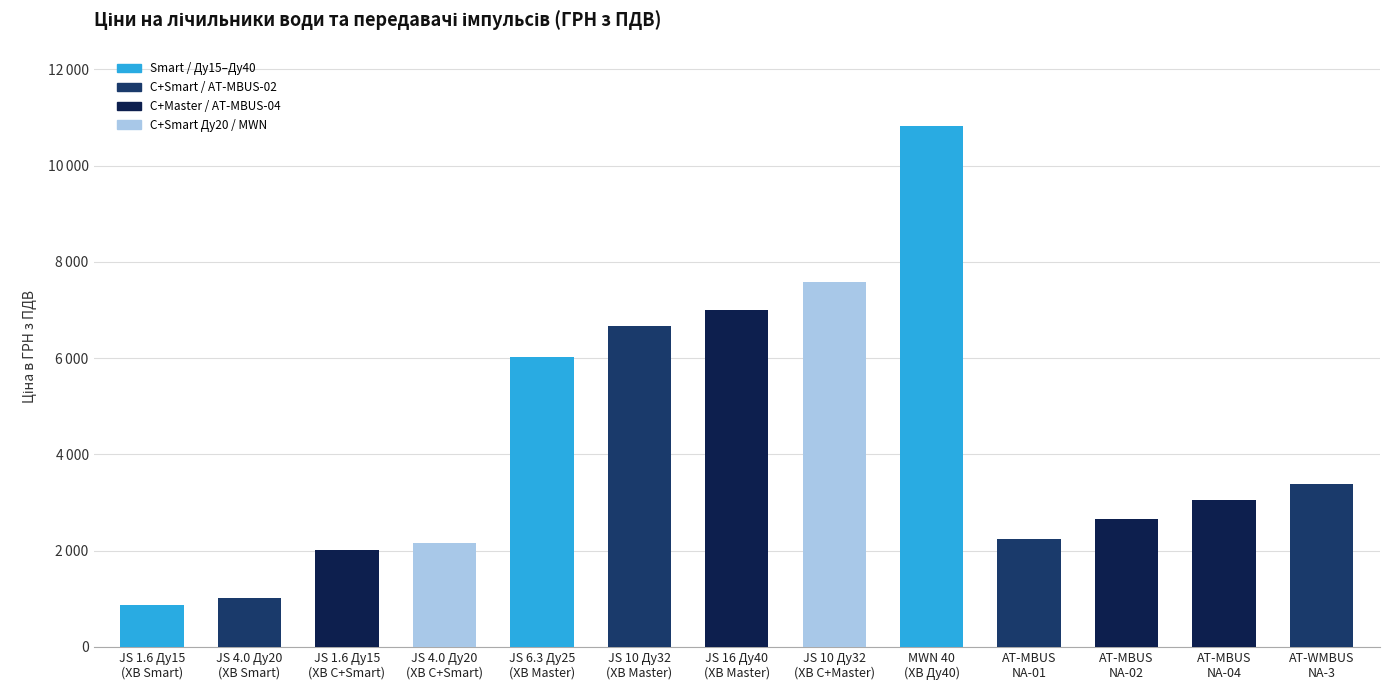

What is the change in value from JS 1.6 Ду15
(ХВ Smart) to JS 10 Ду32
(ХВ C+Master)?

+6717.9